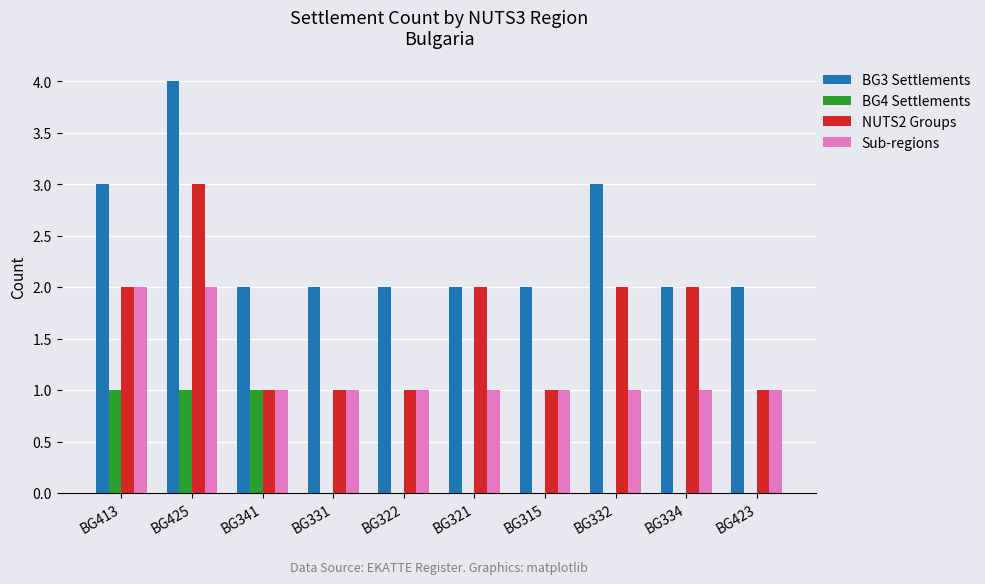

Count the NUTS2 Groups values in the range 1 to 2.

9